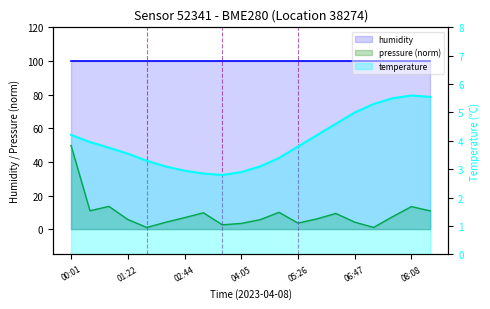

Does the chart display data point markers on the line(s)?

No